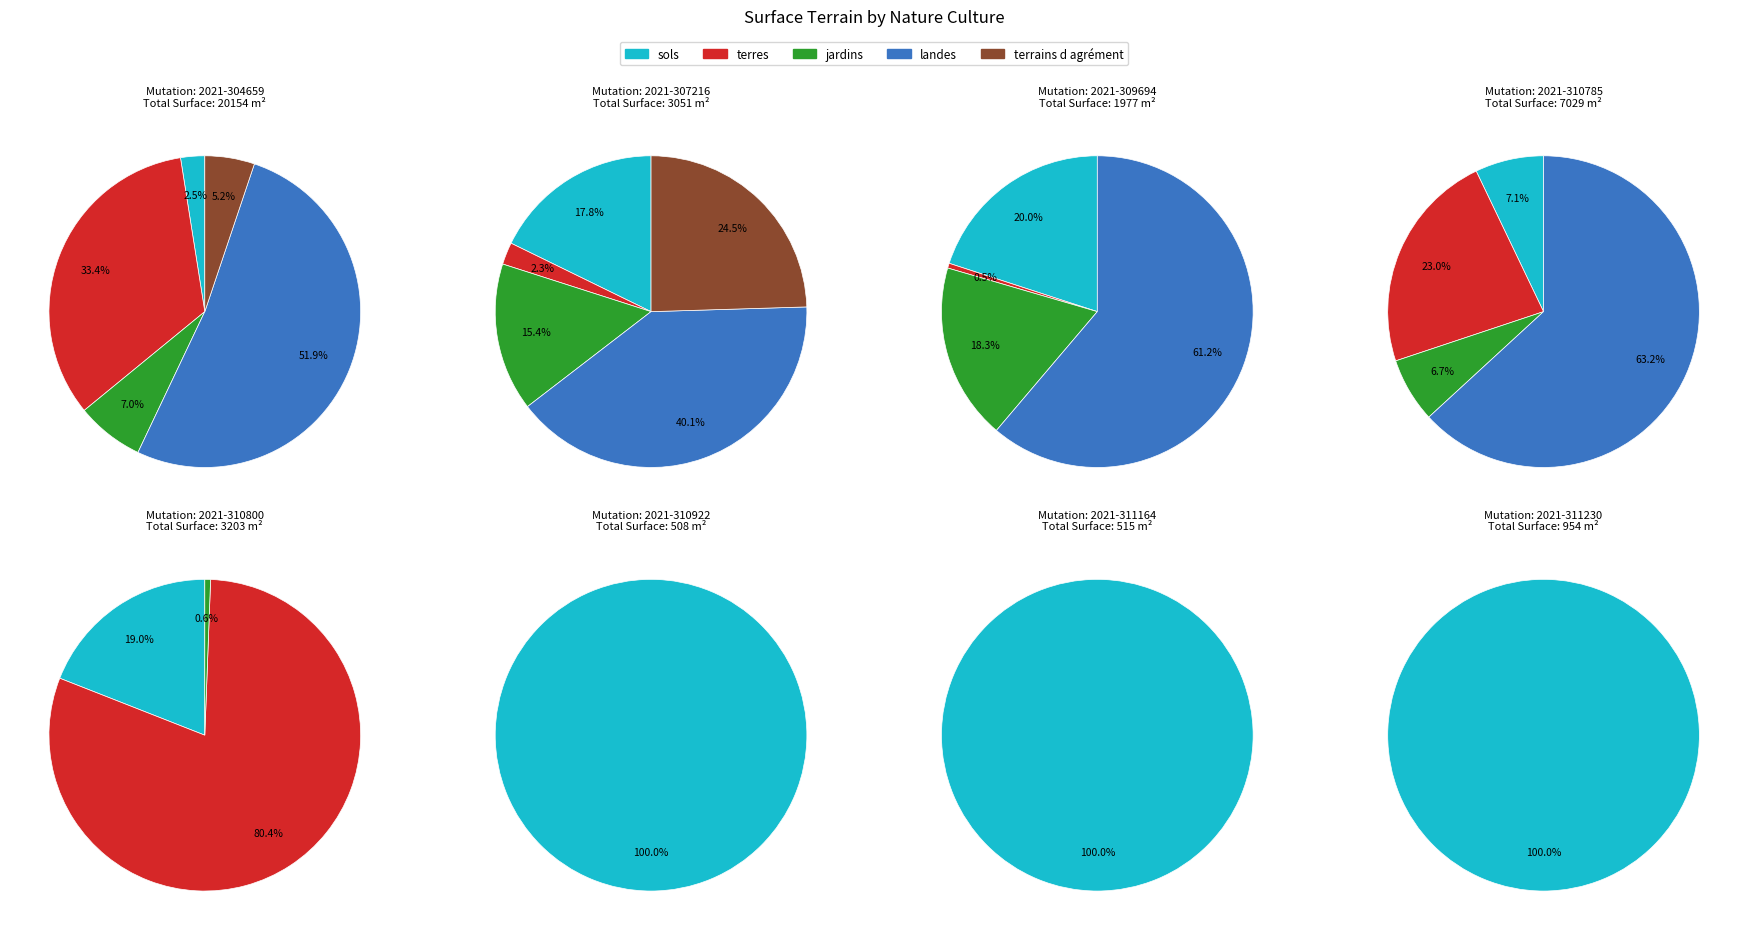

Which series has the widest spread of values?

landes